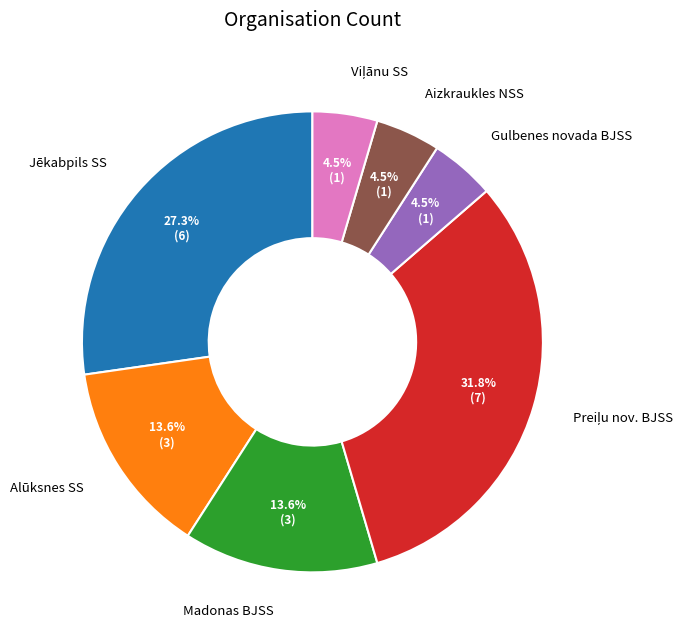

Is there a majority slice in this chart?

No